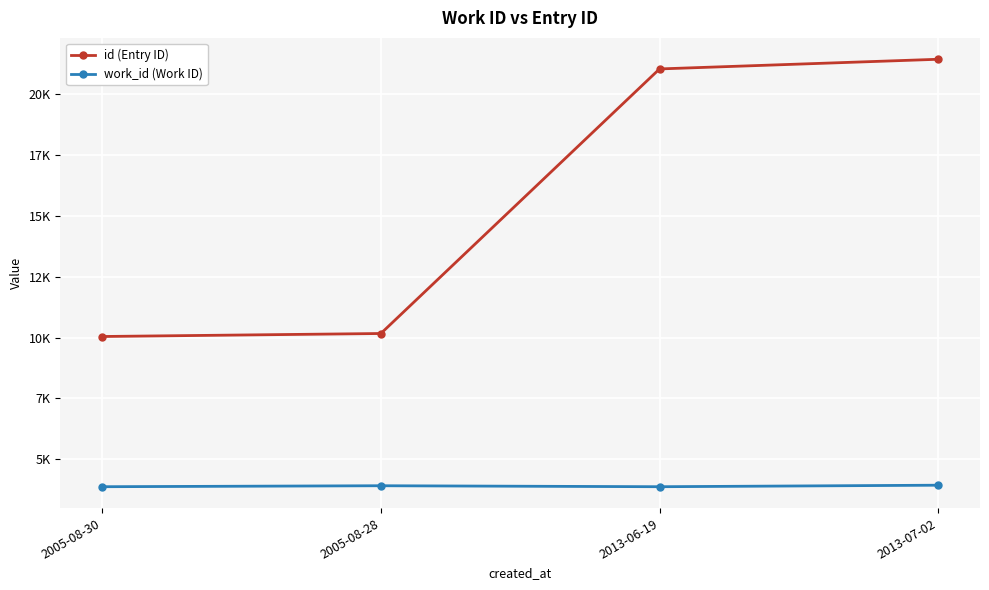

Is the value of id (Entry ID) at 2013-06-19 greater than the value of work_id (Work ID) at 2005-08-28?

Yes